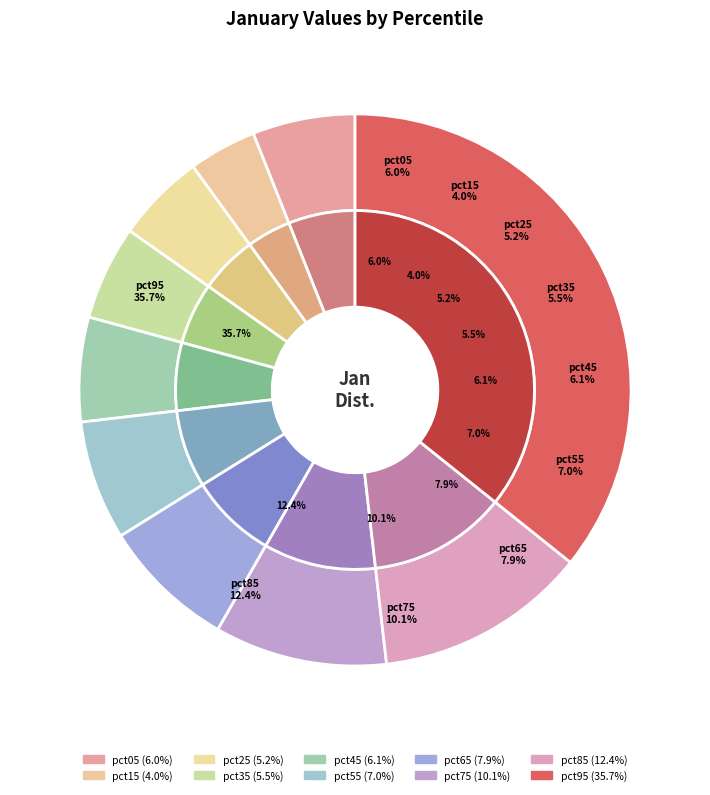

What is the largest slice in the pie chart?

pct95